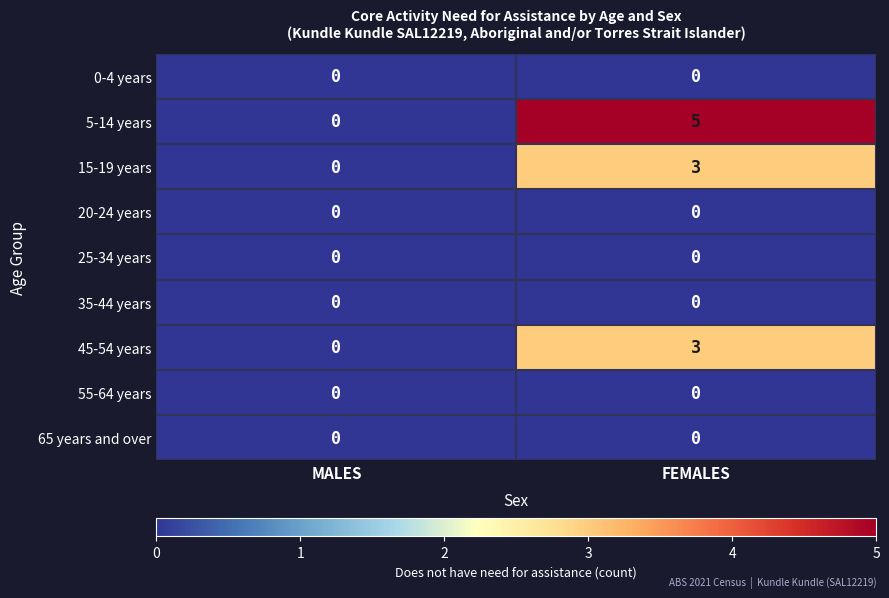

Reading left to right, list all the values displayed in this chart.

0-4 years: 0	0
5-14 years: 0	5
15-19 years: 0	3
20-24 years: 0	0
25-34 years: 0	0
35-44 years: 0	0
45-54 years: 0	3
55-64 years: 0	0
65 years and over: 0	0